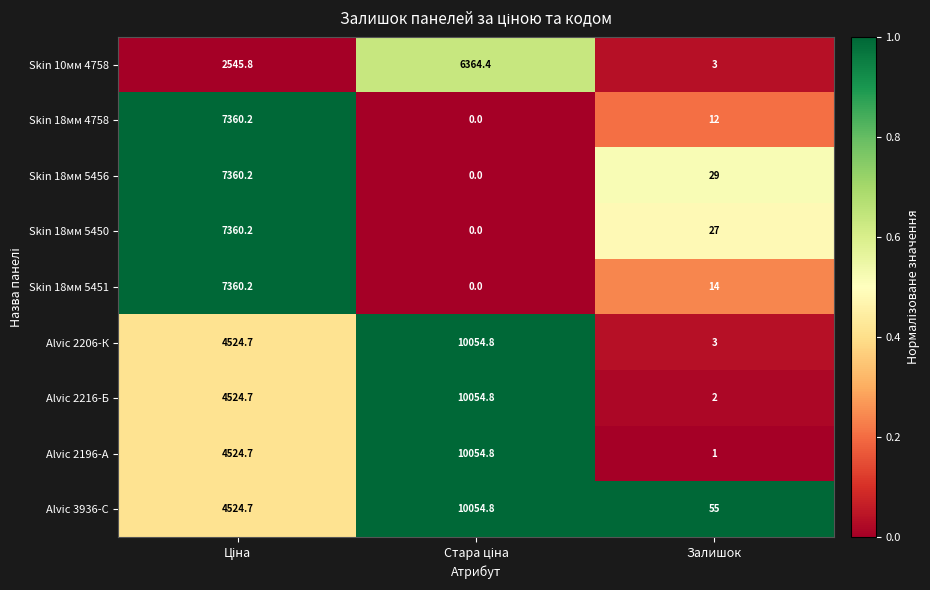

What is the maximum value shown in the chart?

10054.8